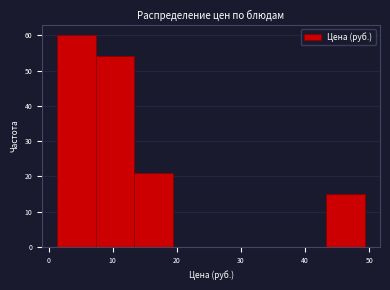

Reading left to right, list every bar in this chart as the range it spans on the x-axis followed by its height. Neither the bar edges nor the heights are printed on the chart, so give them approximately, as read against the axes.

1 to 7: 60
7 to 13: 54
13 to 19: 21
19 to 25: 0
25 to 31: 0
31 to 37: 0
37 to 43: 0
43 to 49: 15